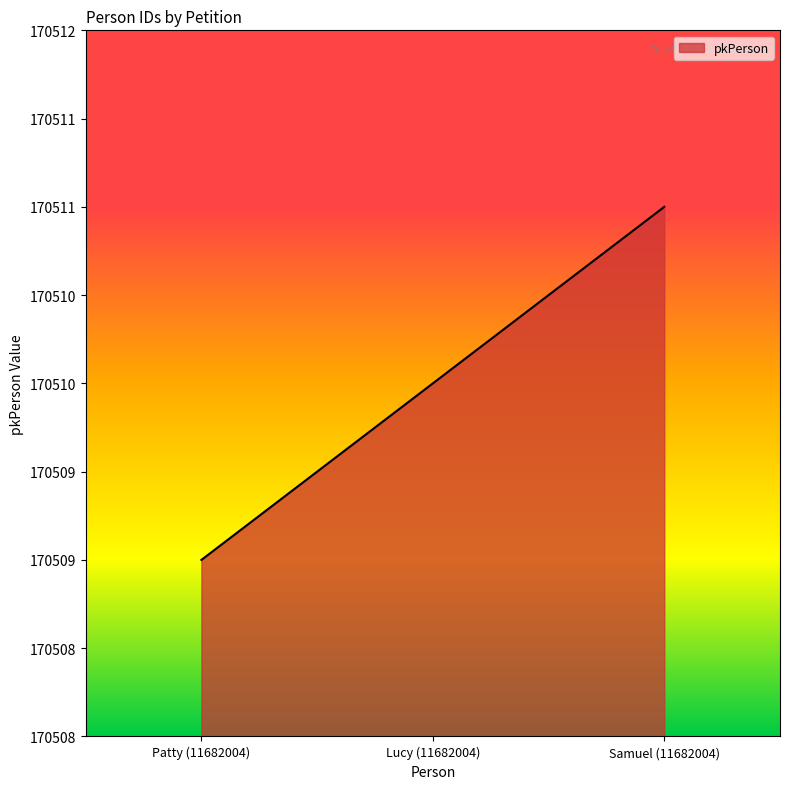

Where does the data first go above 170510?

Samuel (11682004)